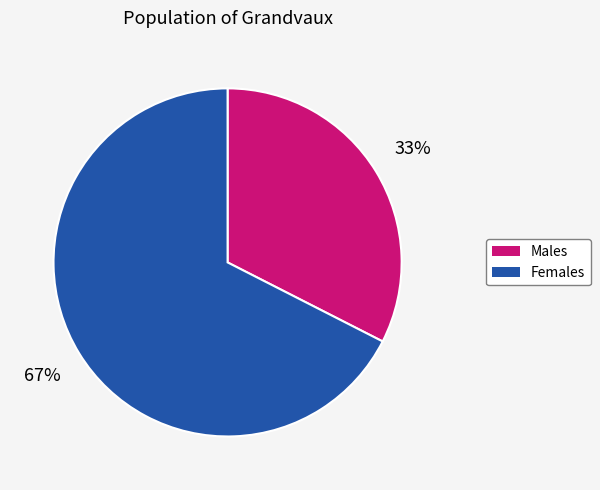

To the nearest percent, what is the average slice percentage?

50%